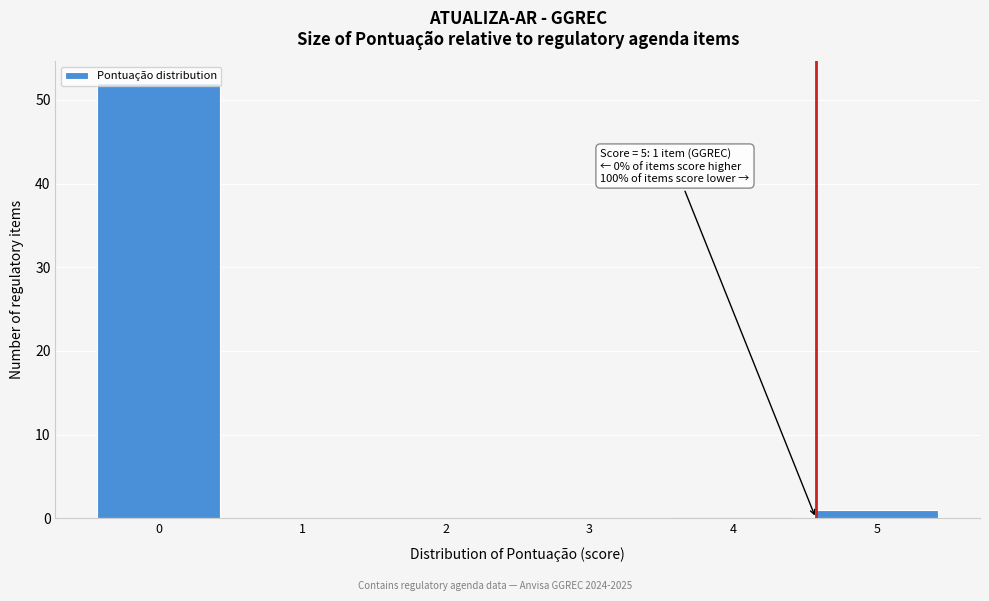

The chart shows a value of 0 at 2. True or false?

True